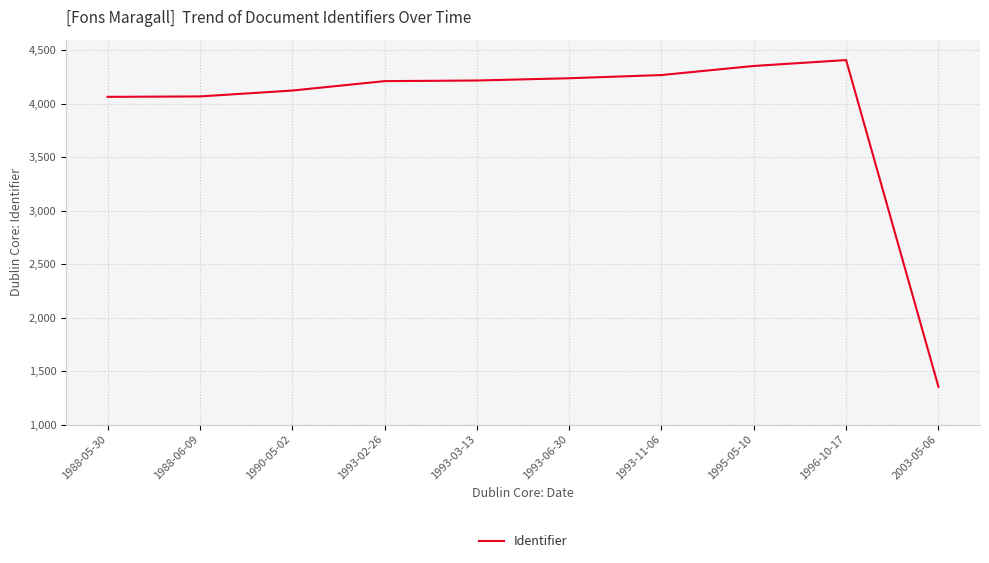

What is the difference between the values at 1995-05-10 and 1990-05-02?

230